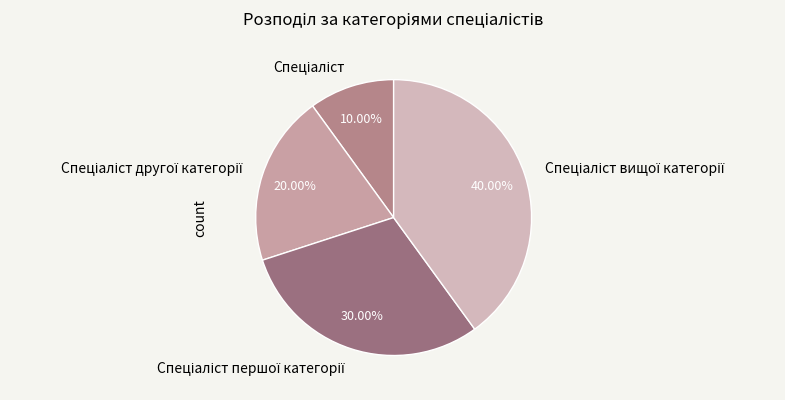

Is there a majority slice in this chart?

No